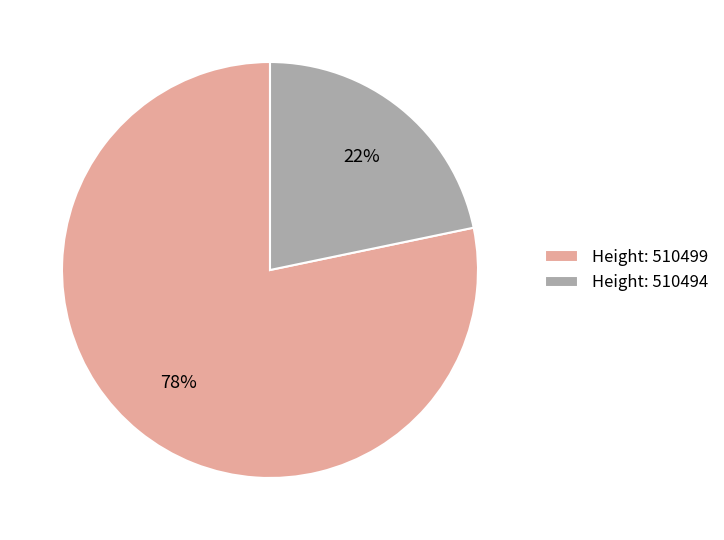

To the nearest percent, what is the average slice percentage?

50%